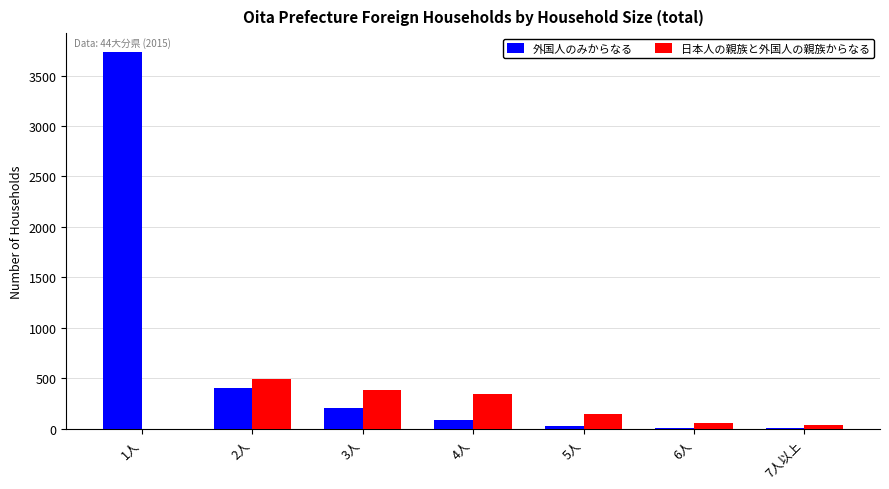

Reading left to right, transcribe all the data shown in this chart.

外国人のみからなる: 3733	407	207	86	29	3	3
日本人の親族と外国人の親族からなる: 0	497	381	342	148	56	39